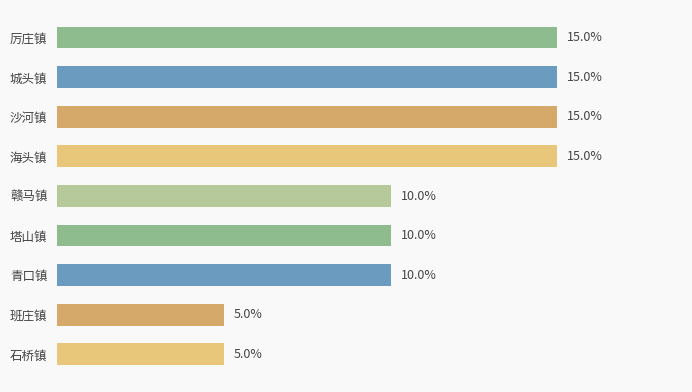

Are the bars horizontal?

Yes